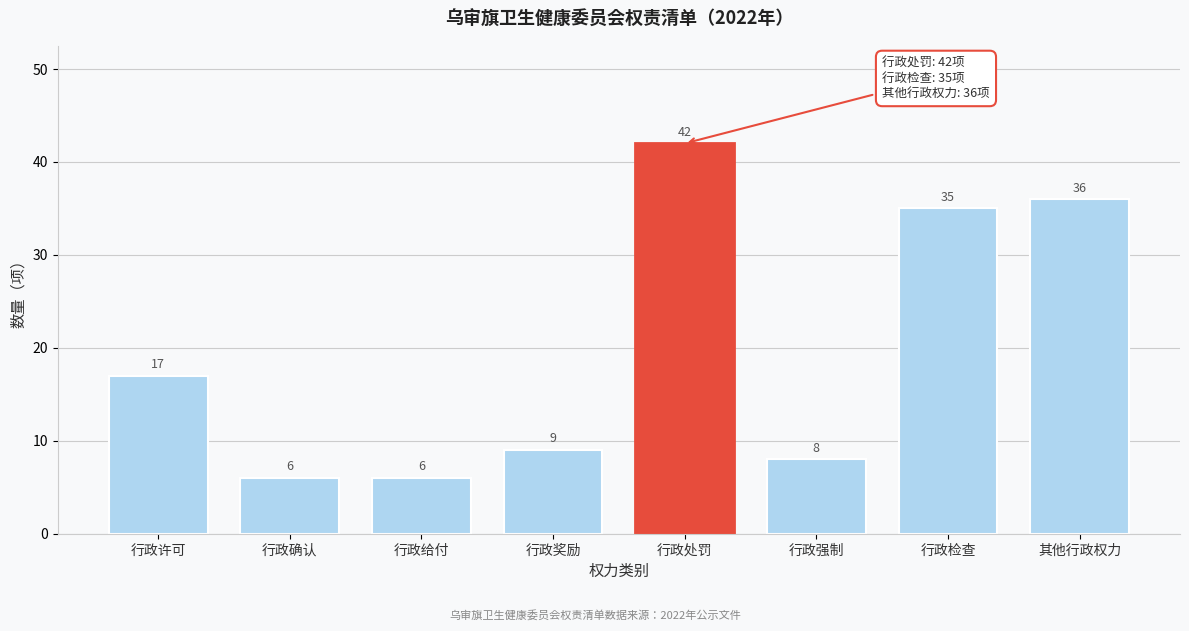

Reading right to left, list all the values displayed in this chart.

其他行政权力=36	行政检查=35	行政强制=8	行政处罚=42	行政奖励=9	行政给付=6	行政确认=6	行政许可=17